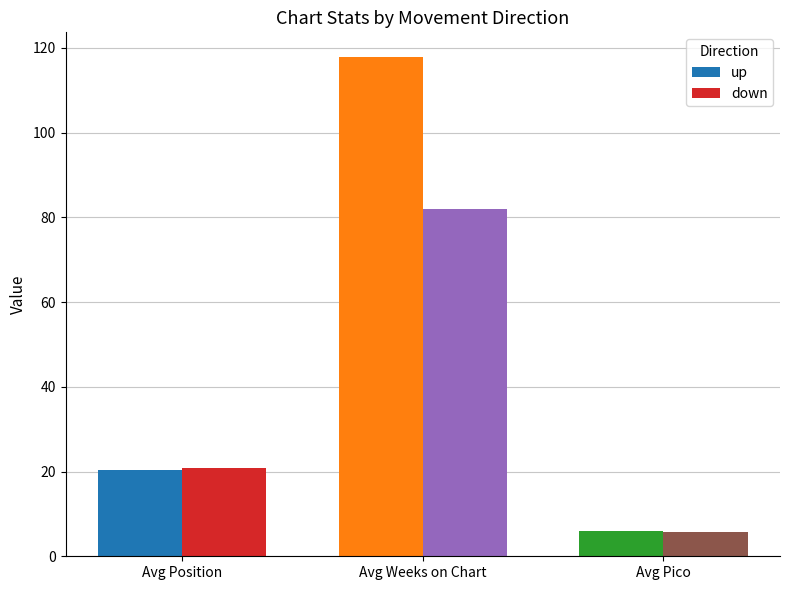

Which series has the largest total across all categories?

up